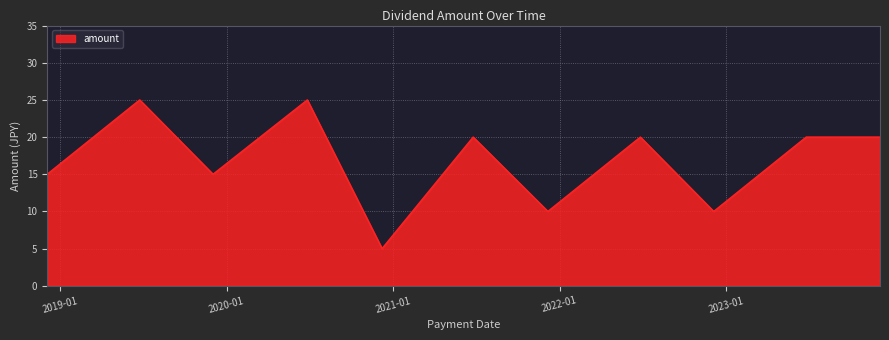

What is the difference between the maximum and minimum values?

20